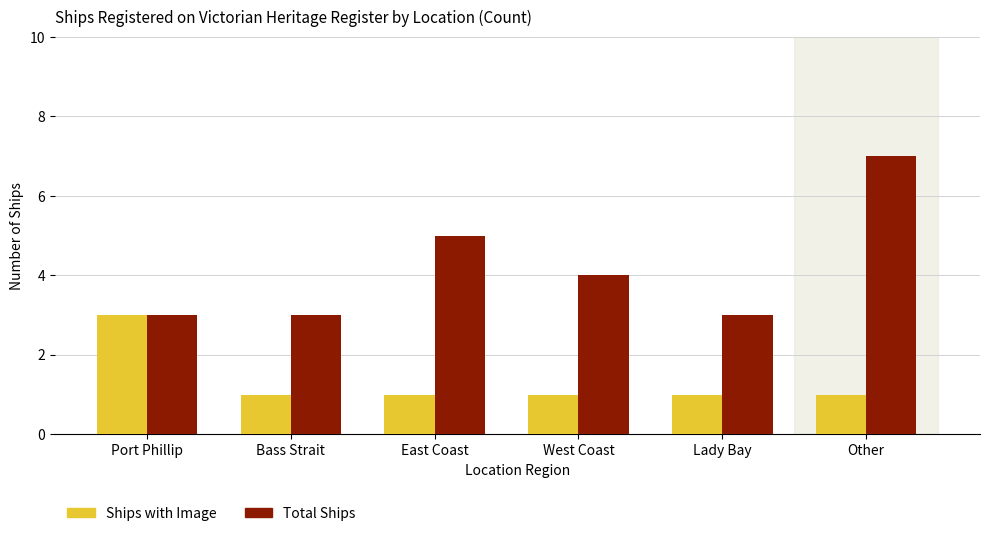

Count the Total Ships values in the range 3 to 5.

5